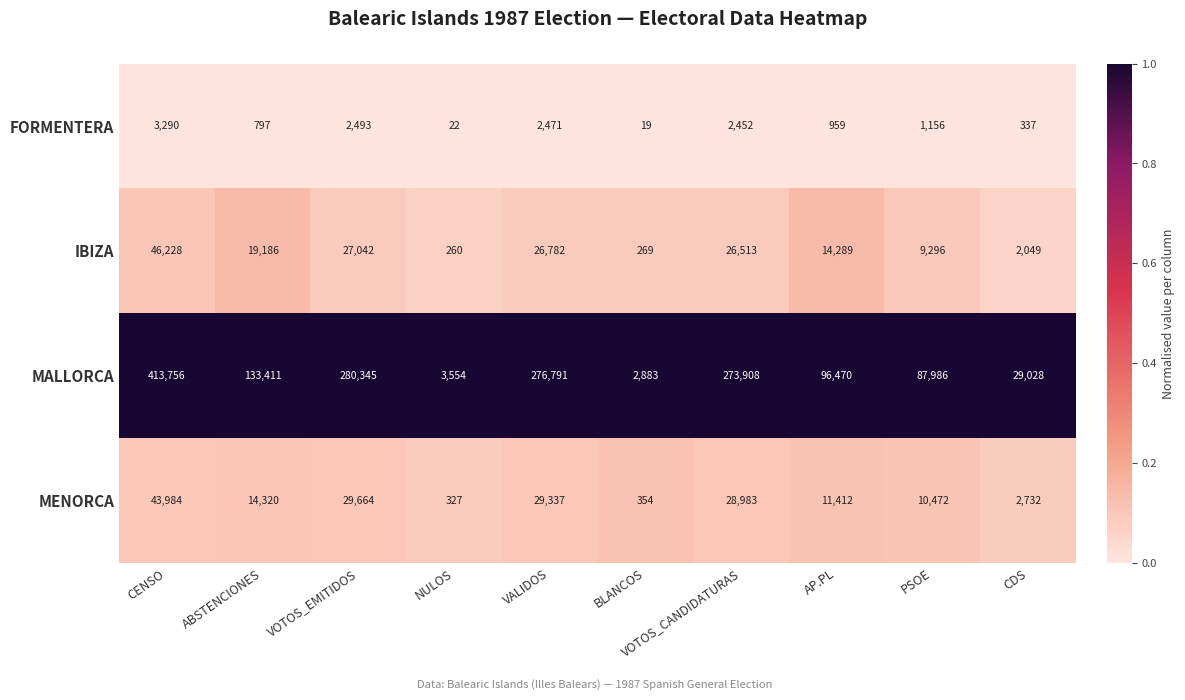

Between NULOS and BLANCOS, which series saw the biggest shift?

MALLORCA